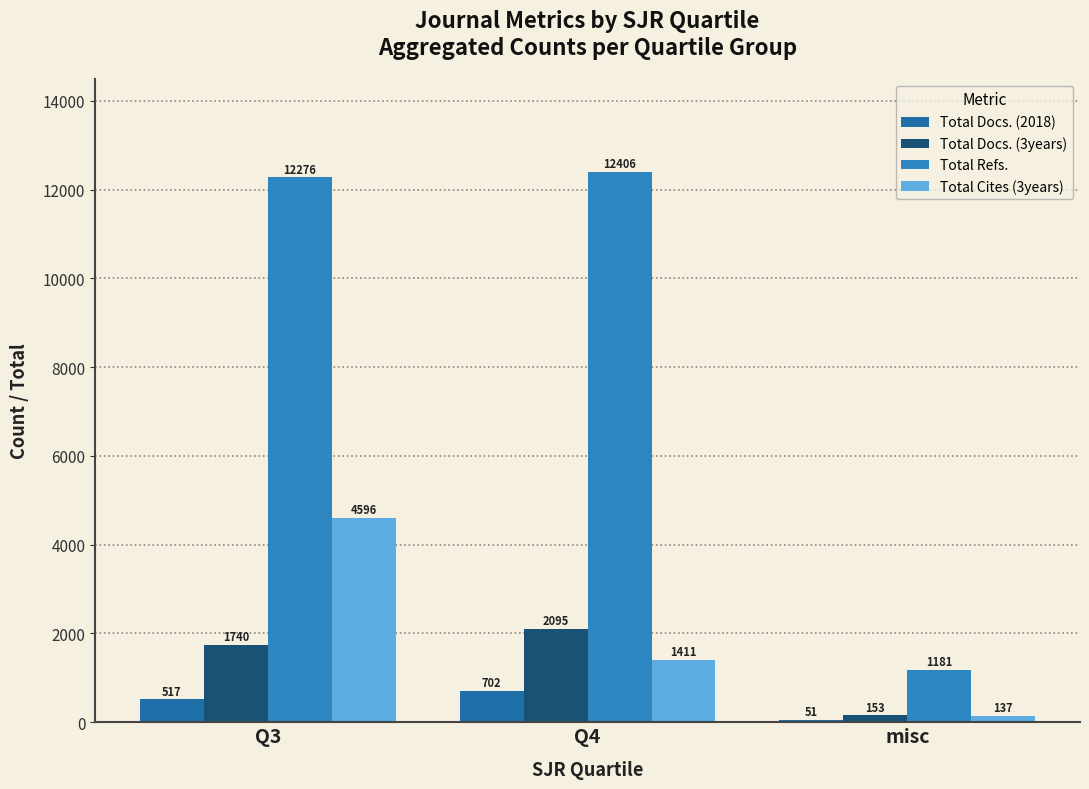

The value of Total Docs. (3years) at Q4 is 2095. True or false?

True